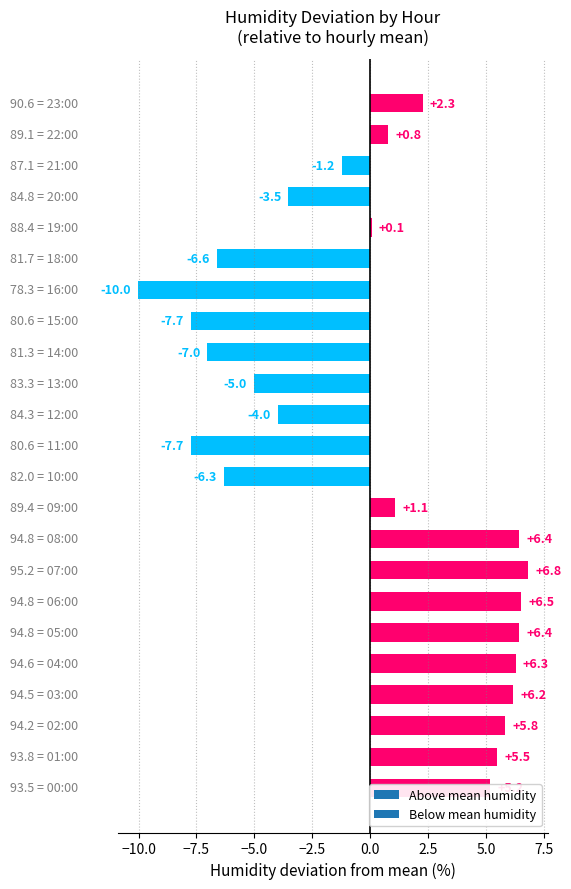

What is the smallest value displayed?

-10.0